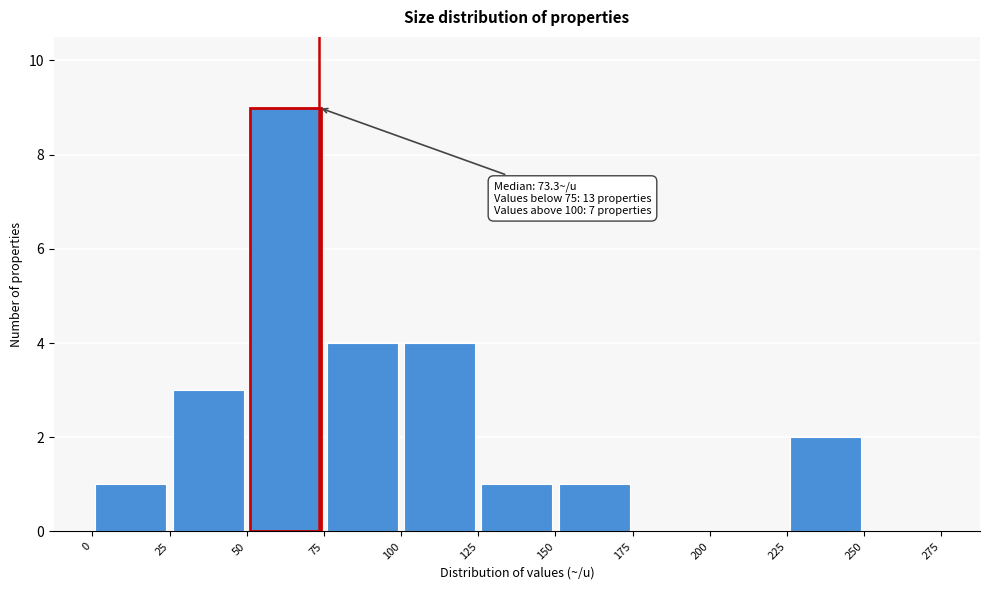

Over which range of the x-axis is the bar tallest?

50 to 75